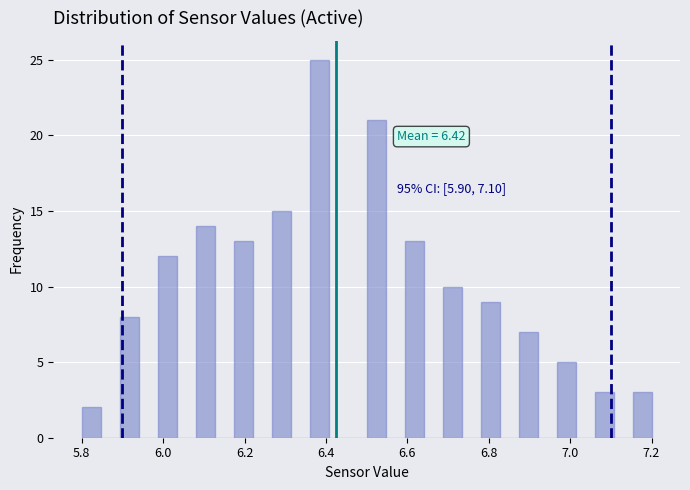

Read against the x-axis, roughly where is the centre of the tallest bar?

6.38